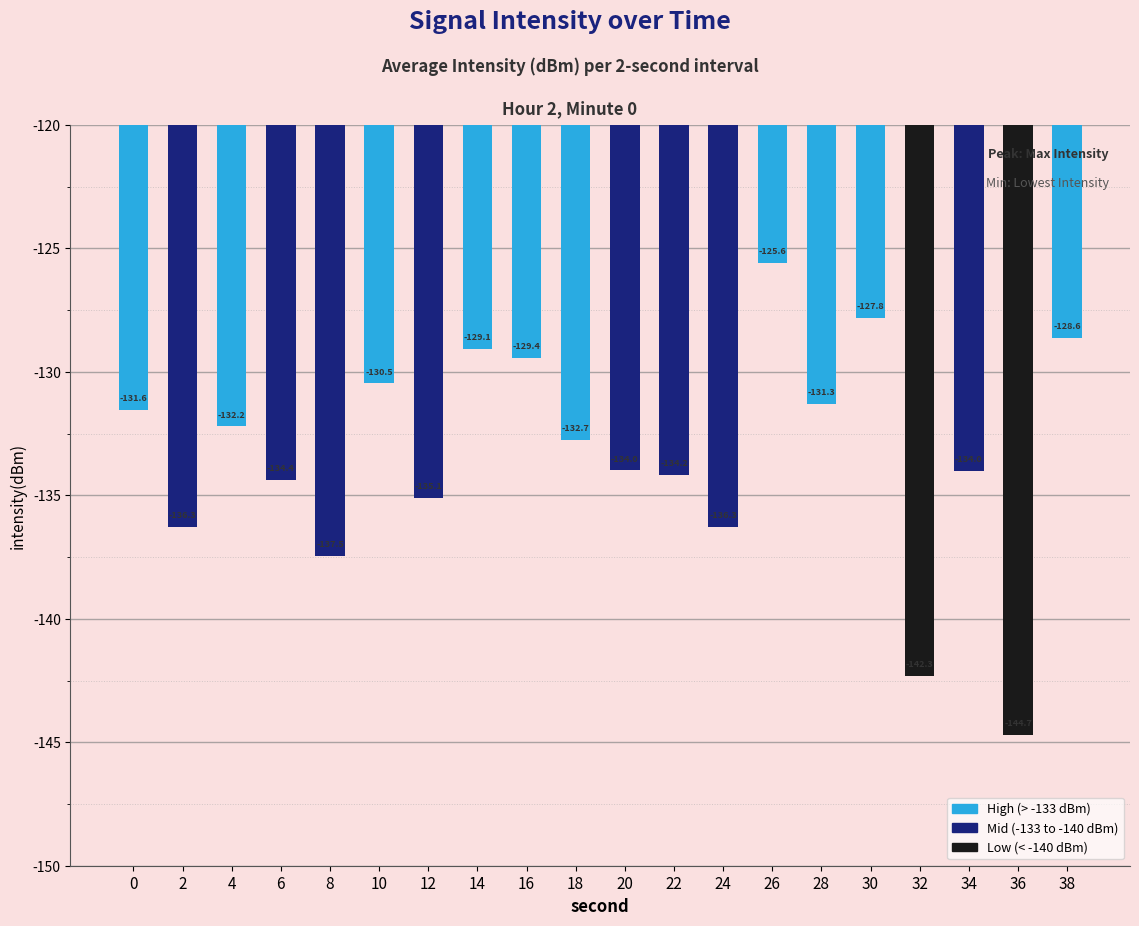

How many bars are there in total?

20